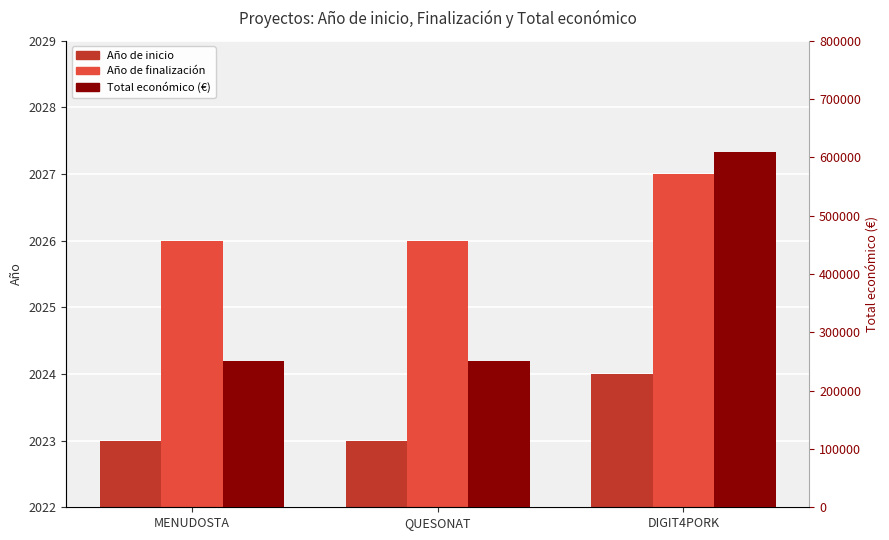

What position from the right is DIGIT4PORK?

1